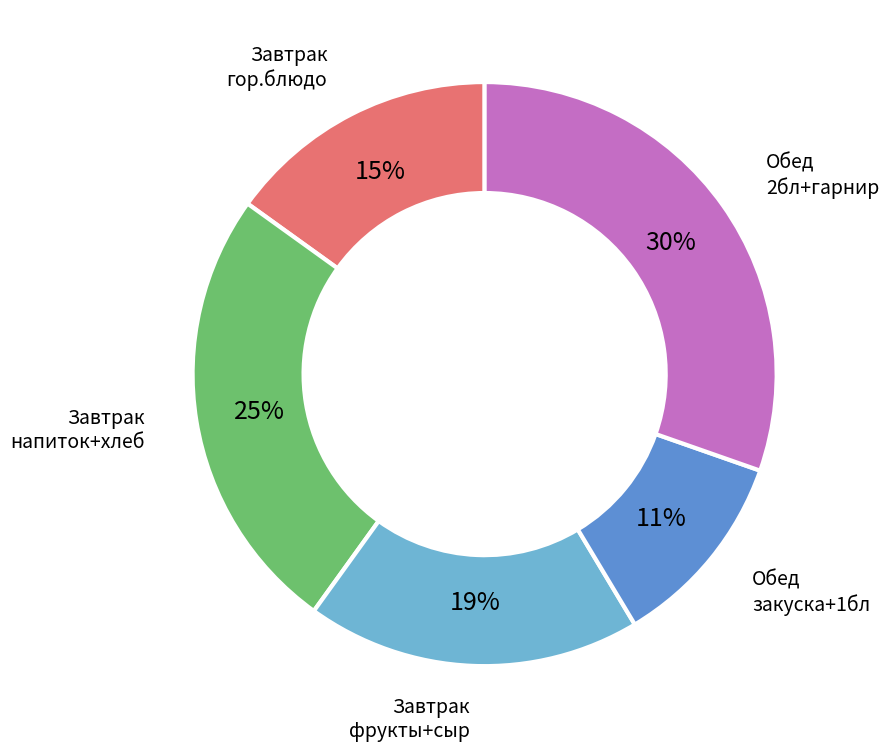

To the nearest percent, what percentage of the pie is Обед 2бл+гарнир?

30%